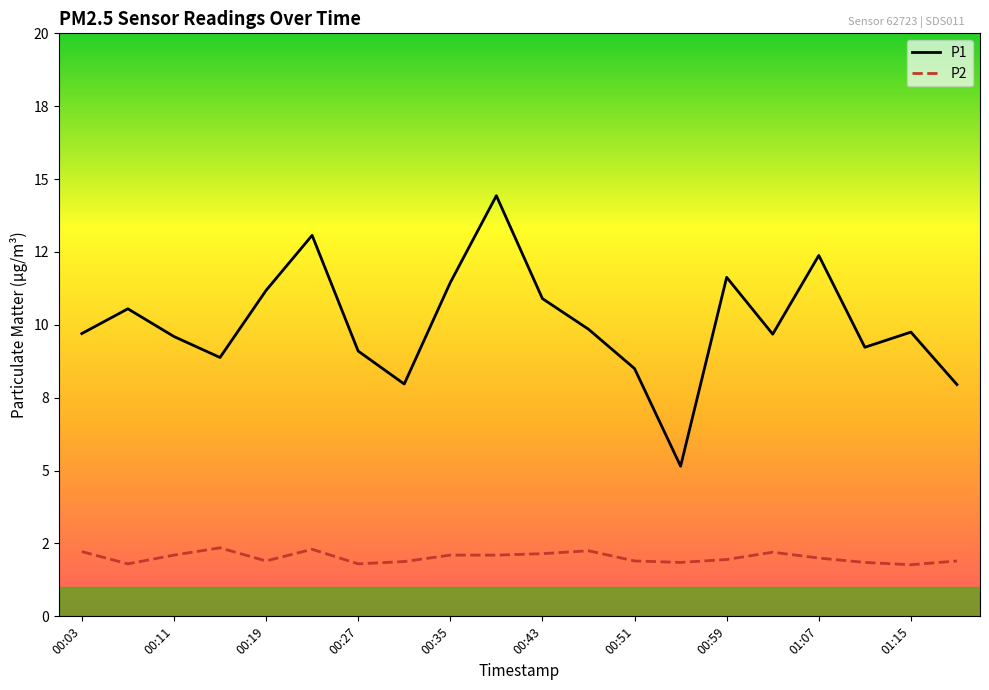

Does the chart display data point markers on the line(s)?

No